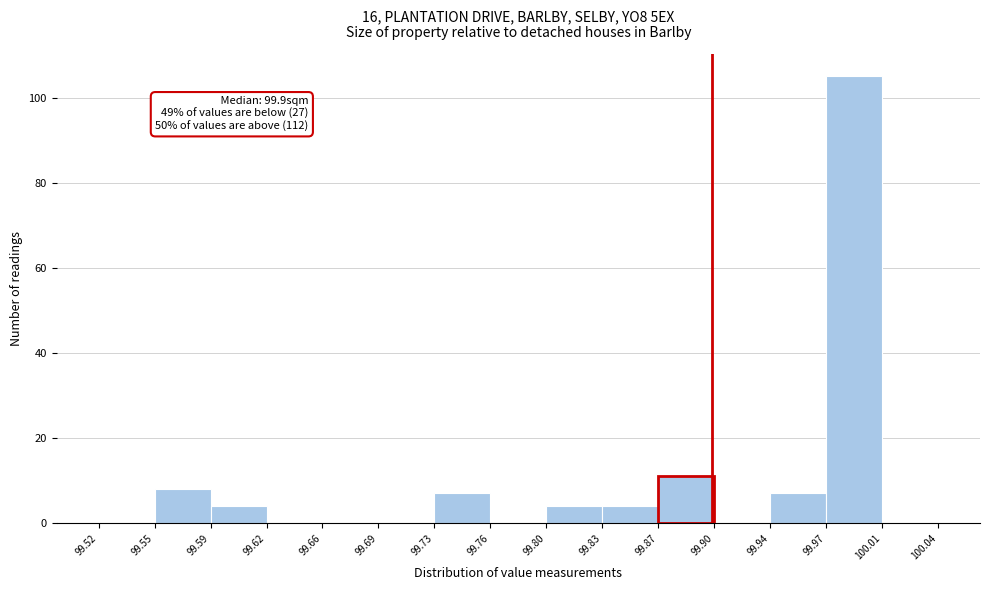

Over which range of the x-axis is the bar tallest?

99.97 to 100.01